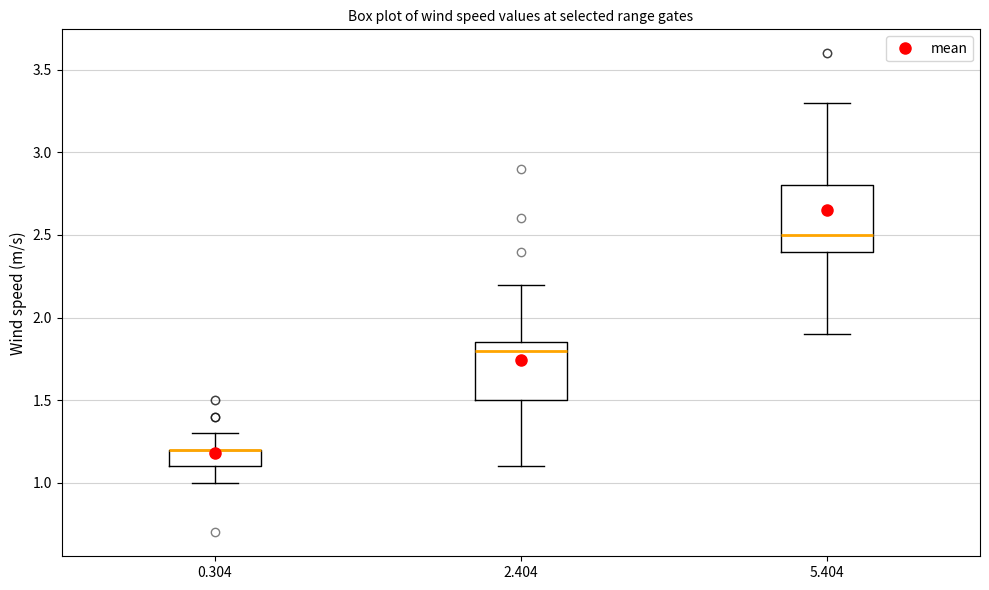

Reading left to right, transcribe this box plot: for each box, give where its median line is, the range the box spans, and where its two whiskers end, as read against the y-axis. The values are not printed on the chart, so give them approximately, as read against the axis.

0.304: median 1.20 (drawn on the box's upper edge), box 1.10 to 1.20, whiskers 1.00 to 1.30
2.404: median 1.80, box 1.50 to 1.85, whiskers 1.10 to 2.20
5.404: median 2.50, box 2.40 to 2.80, whiskers 1.90 to 3.30